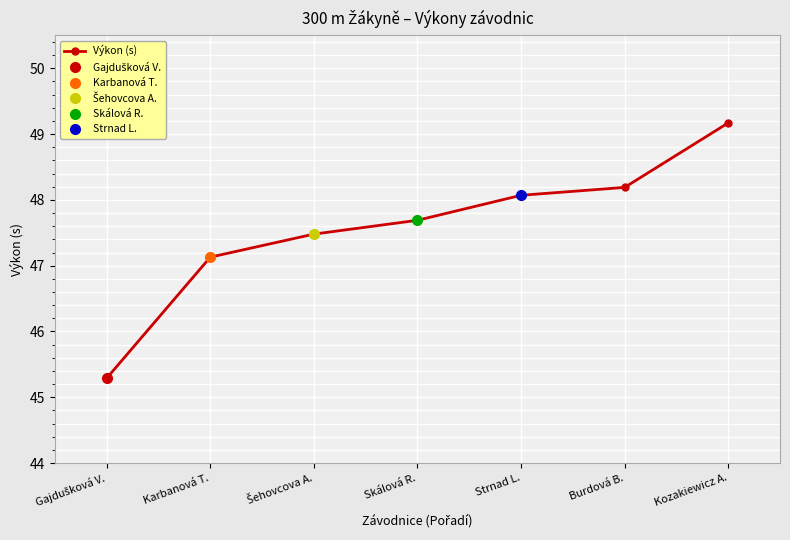

Which category has the highest value across all series?

Kozakiewicz A.